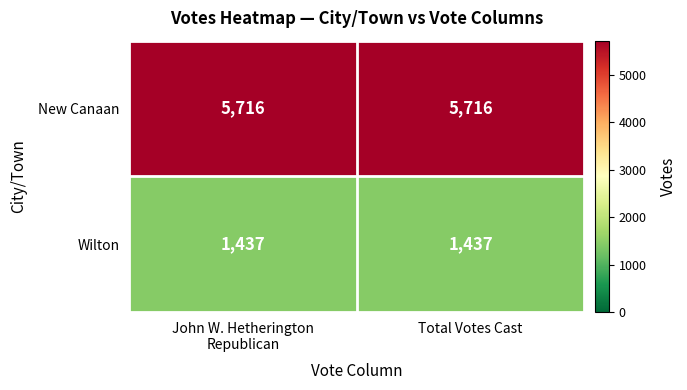

What is the total value across all series at Total Votes Cast?

7153